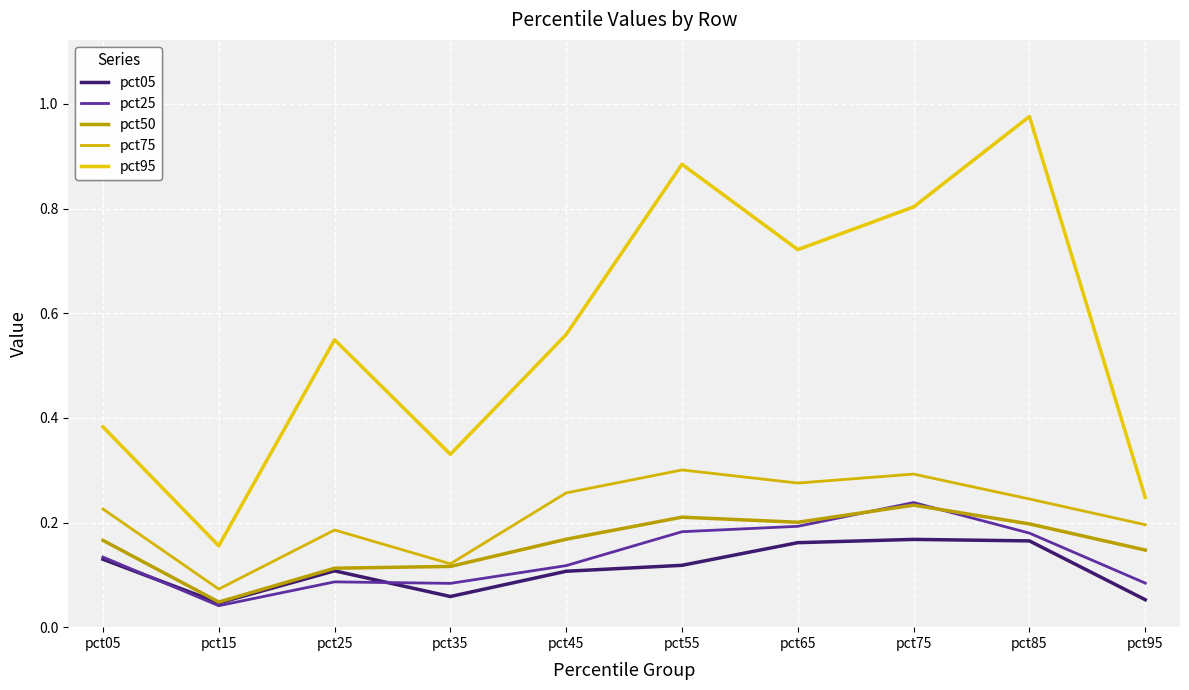

Does the chart have visible grid lines?

Yes